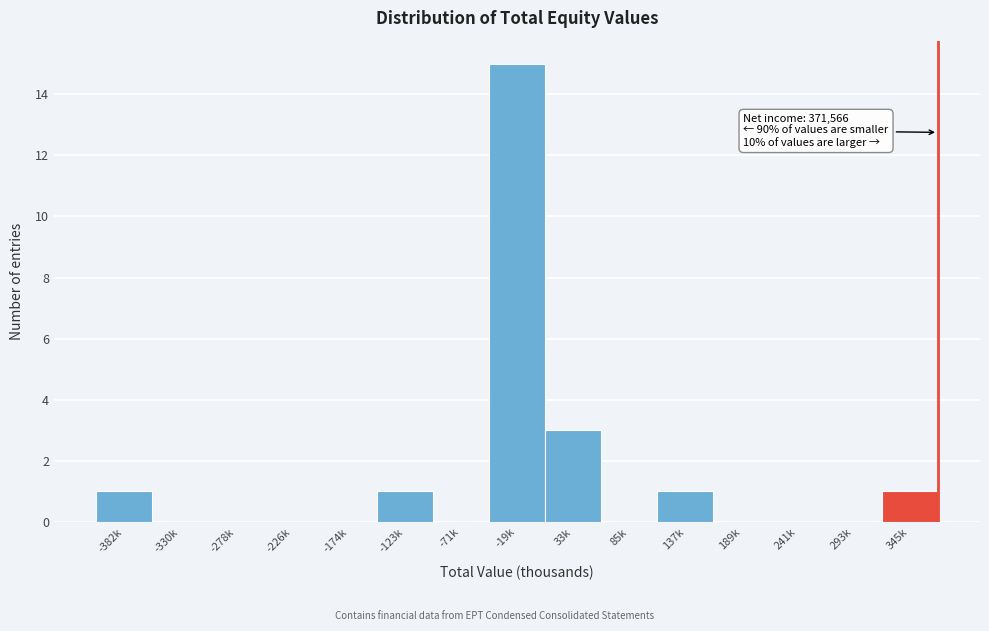

Reading left to right, what are all the values shown in this chart?

-382k=1	-330k=0	-278k=0	-226k=0	-174k=0	-123k=1	-71k=0	-19k=15	33k=3	85k=0	137k=1	189k=0	241k=0	293k=0	345k=1